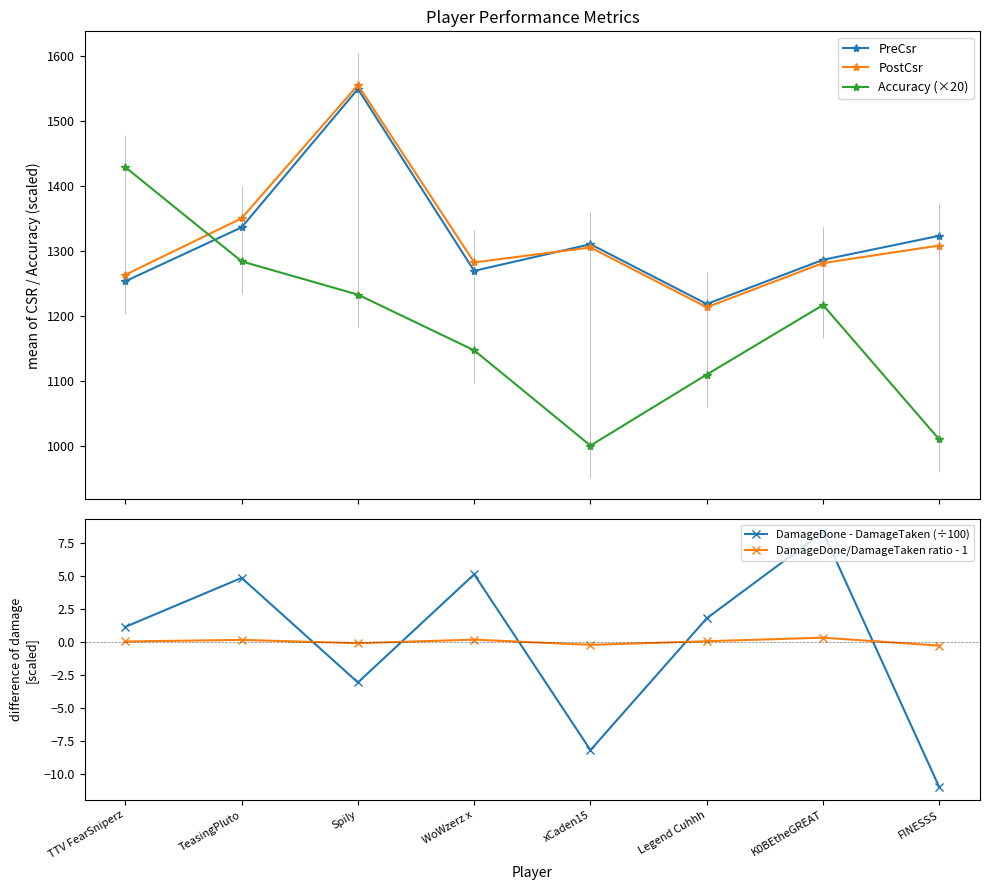

Reading left to right, transcribe all the data shown in this chart.

PreCsr: TTV FearSniperz=1253.0	TeasingPIuto=1336.0	SpiIy=1549.0	WoWzerz x=1269.0	xCaden15=1310.0	Legend Cuhhh=1218.0	K0BEtheGREAT=1286.0	FINESSS=1323.0
PostCsr: TTV FearSniperz=1263.0	TeasingPIuto=1350.0	SpiIy=1555.0	WoWzerz x=1282.0	xCaden15=1305.0	Legend Cuhhh=1213.0	K0BEtheGREAT=1281.0	FINESSS=1308.0
Accuracy (×20): TTV FearSniperz=1428.6	TeasingPIuto=1283.6	SpiIy=1232.4	WoWzerz x=1146.6	xCaden15=1000.0	Legend Cuhhh=1109.4	K0BEtheGREAT=1216.4	FINESSS=1009.4
DamageDone - DamageTaken (÷100): TTV FearSniperz=1.1	TeasingPIuto=4.8	SpiIy=-3.1	WoWzerz x=5.1	xCaden15=-8.2	Legend Cuhhh=1.8	K0BEtheGREAT=8.3	FINESSS=-11.0
DamageDone/DamageTaken ratio - 1: TTV FearSniperz=0.0	TeasingPIuto=0.2	SpiIy=-0.1	WoWzerz x=0.2	xCaden15=-0.2	Legend Cuhhh=0.1	K0BEtheGREAT=0.3	FINESSS=-0.3